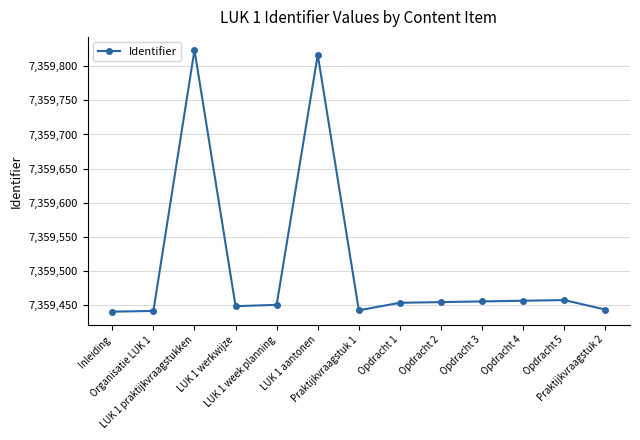

What is the greatest value displayed?

7359824